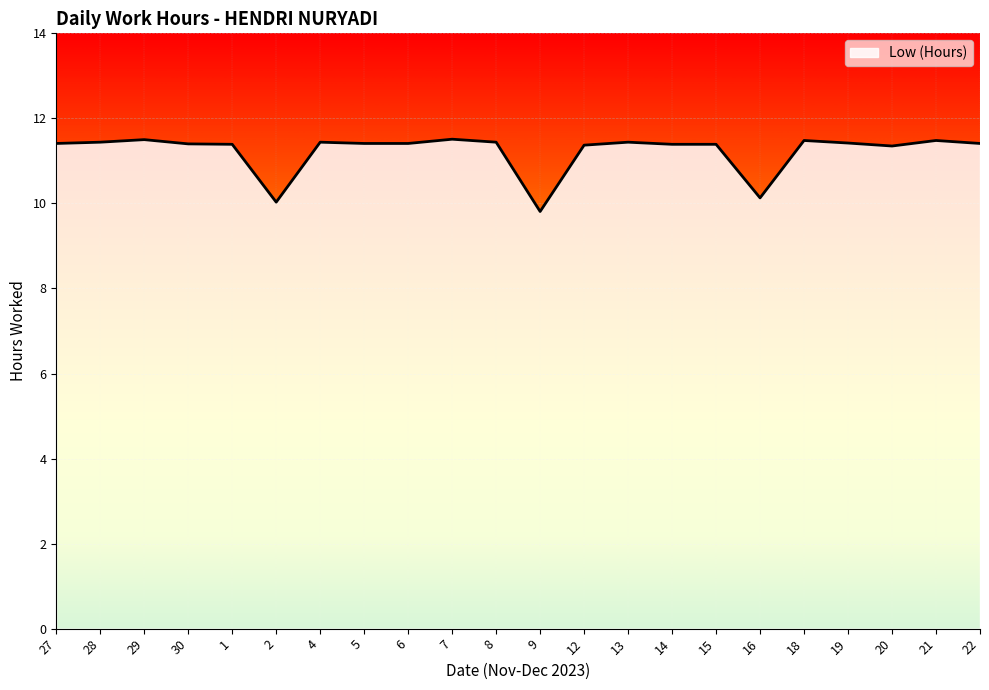

What is the difference between the maximum and minimum values?

1.7